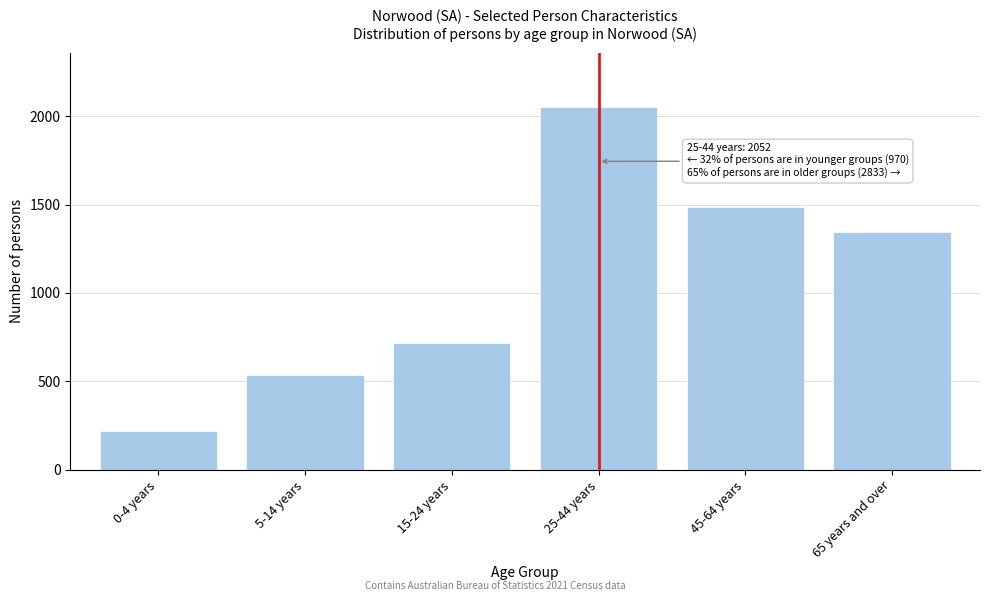

Reading left to right, list all the values displayed in this chart.

0-4 years=217	5-14 years=537	15-24 years=716	25-44 years=2052	45-64 years=1486	65 years and over=1347